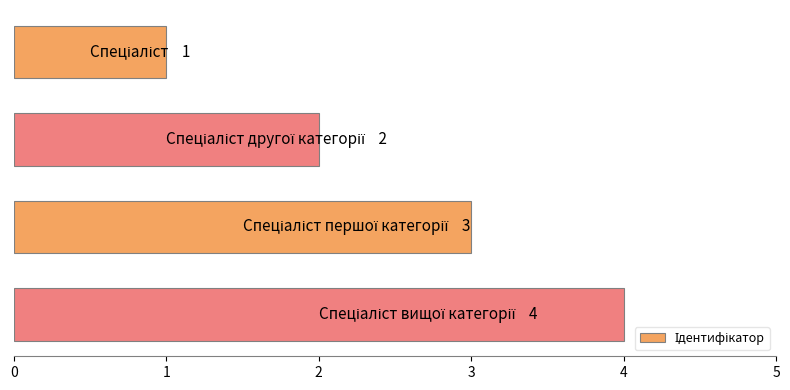

What is the maximum value shown in the chart?

4